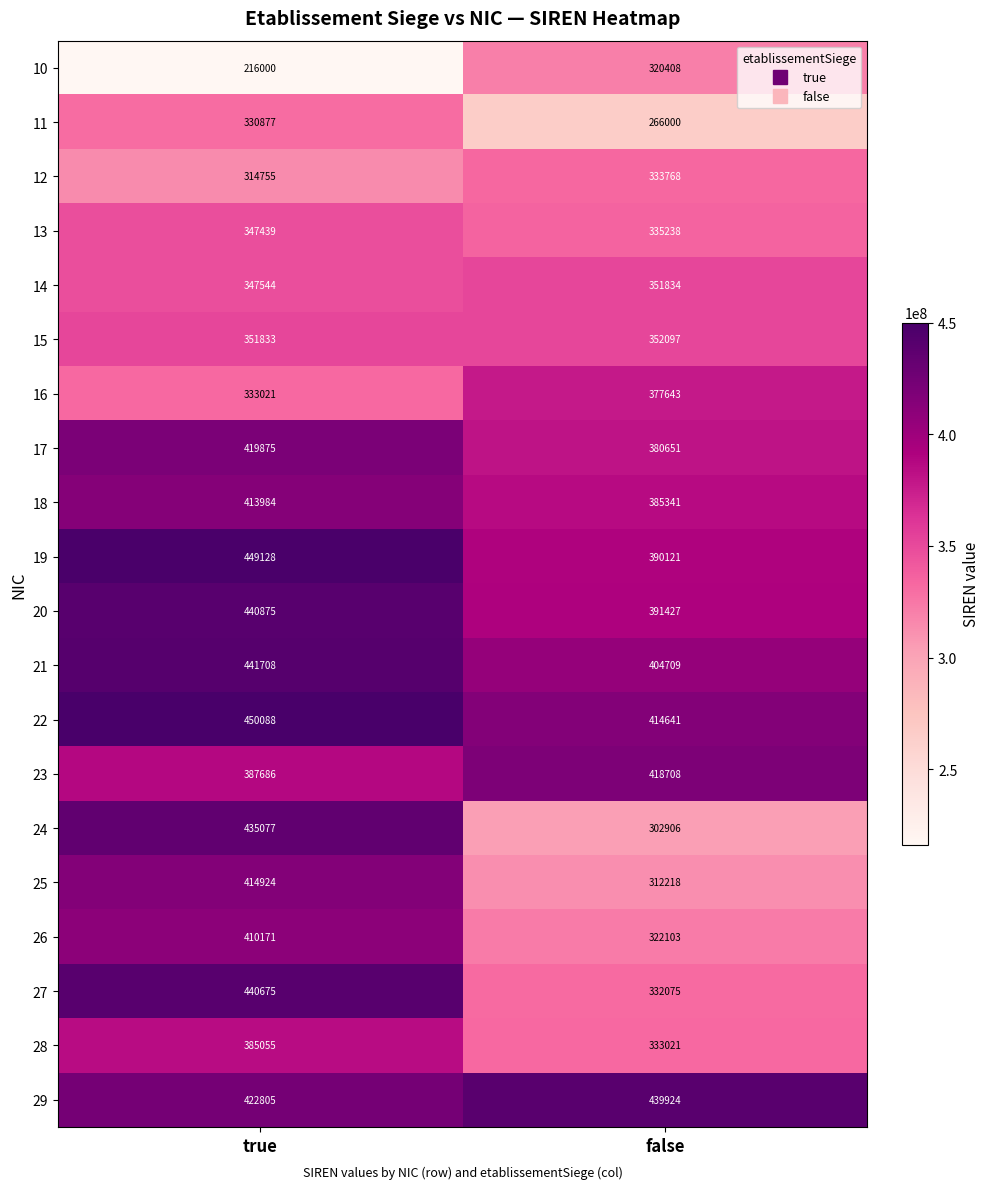

What is the total value across all series at true?

7753528224